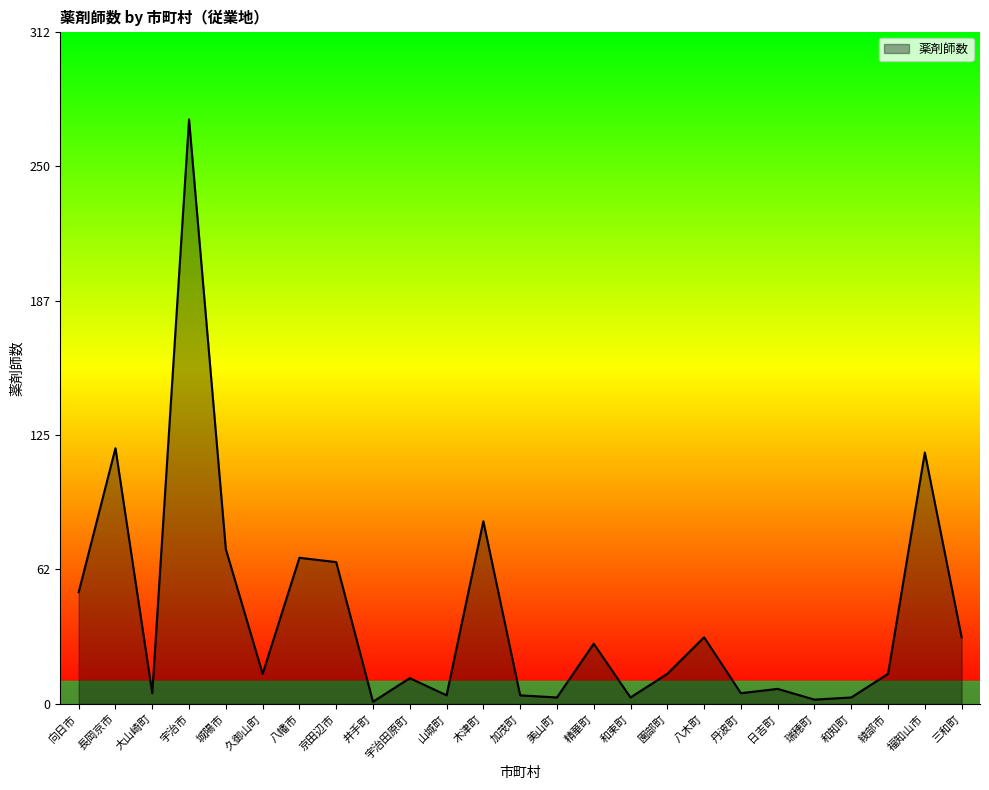

What position from the left is 宇治田原町?

10